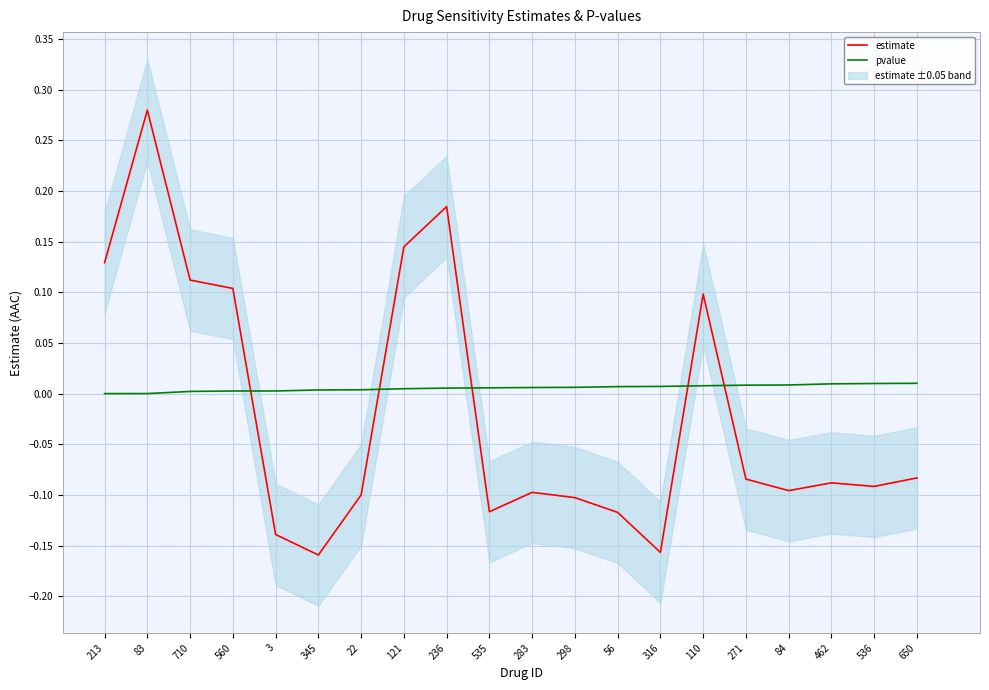

How many positive values does the estimate series have?

7